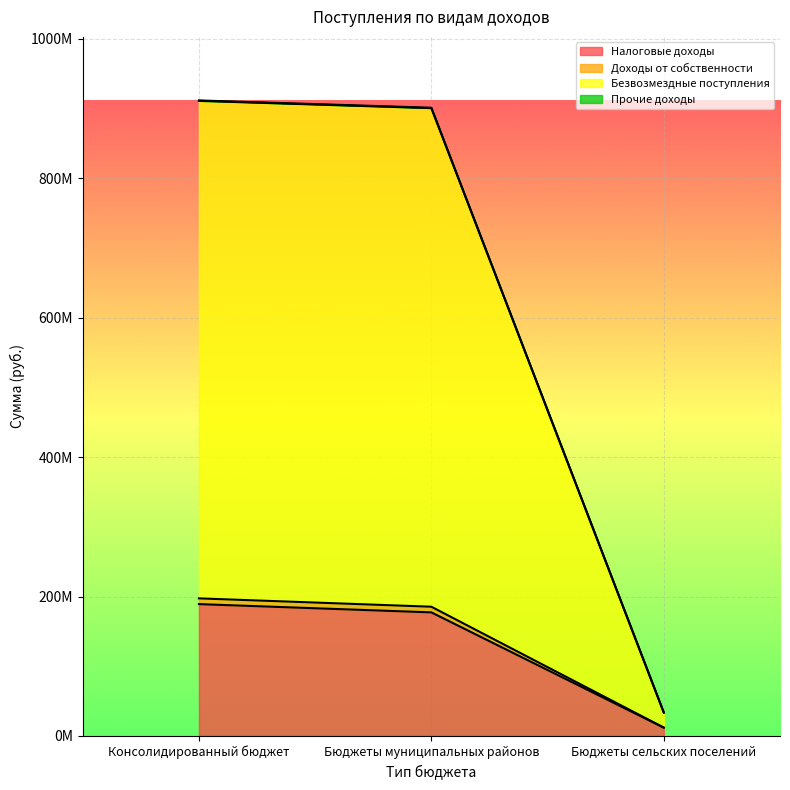

Does the chart display data point markers on the line(s)?

No